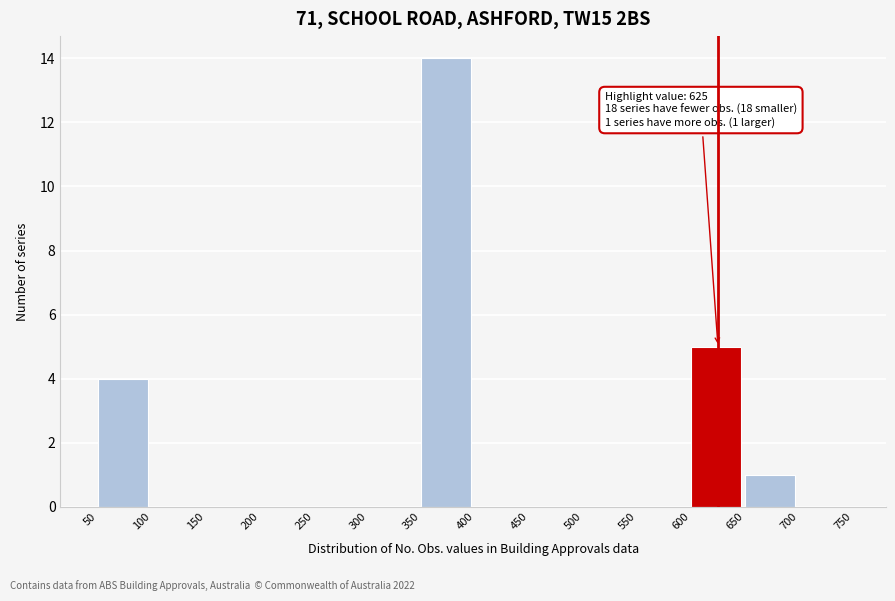

Over which range of the x-axis is the bar tallest?

350 to 400